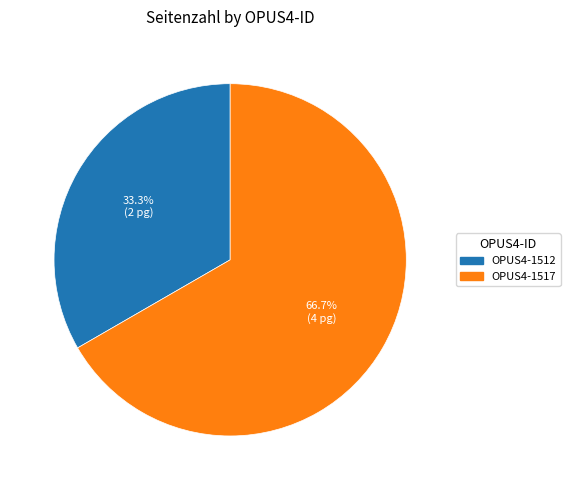

To the nearest percent, what is the difference between the largest and smallest slice percentages?

33%